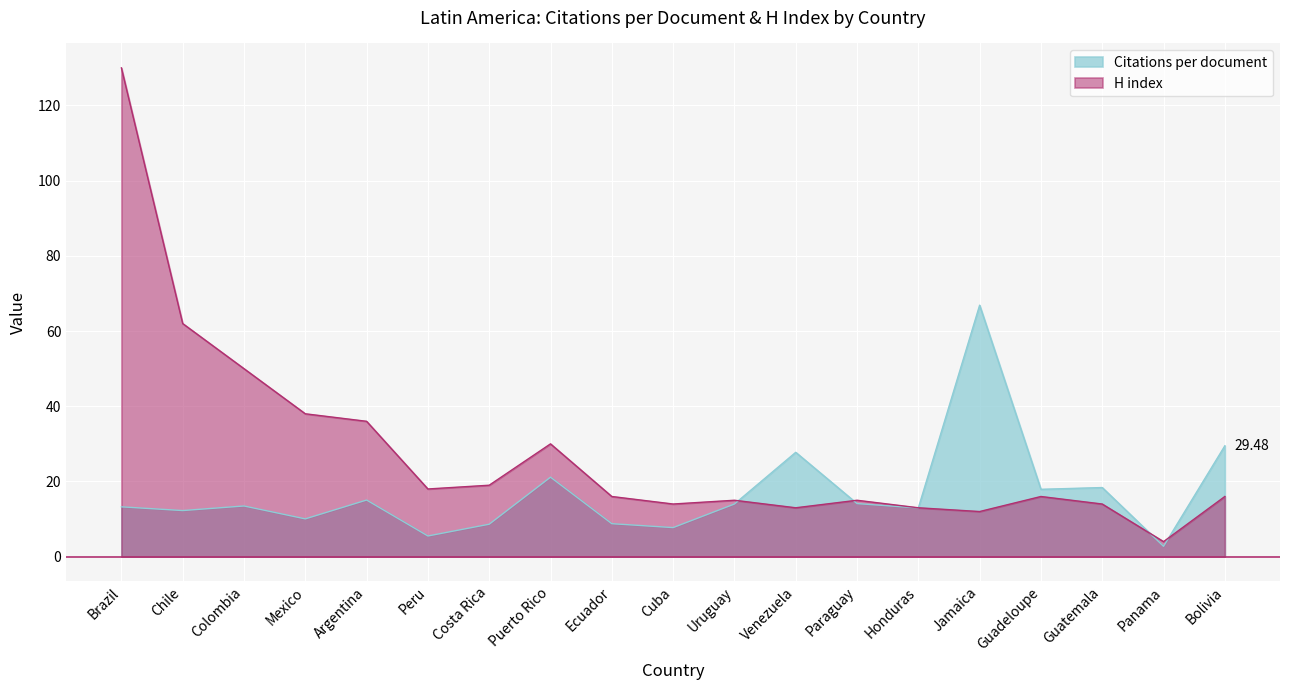

List the series in order of their overall mean, lowest first.

Citations per document, H index